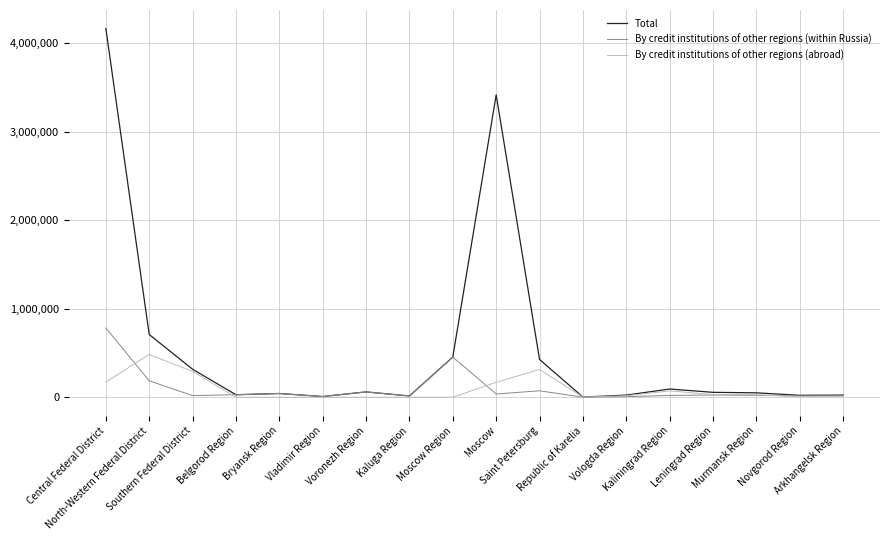

Does the chart have visible grid lines?

Yes